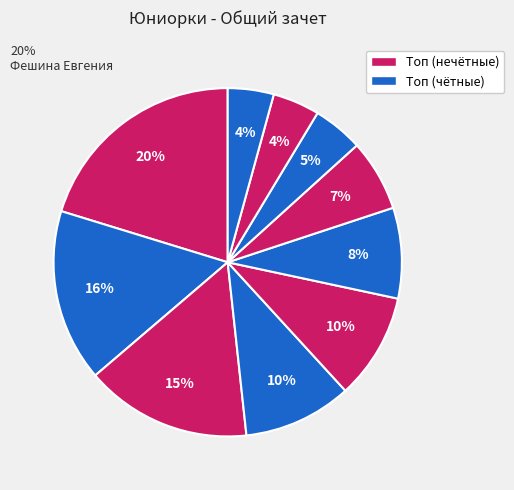

Count the number of slices in the pie.

10